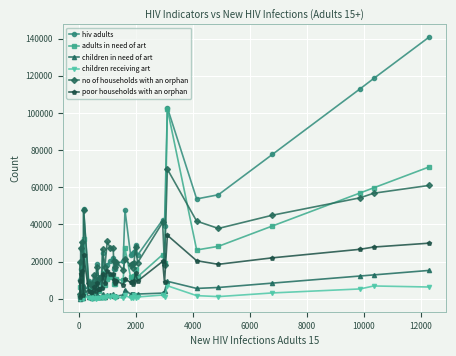

At how many categories does at least one series exceed 34483?

11